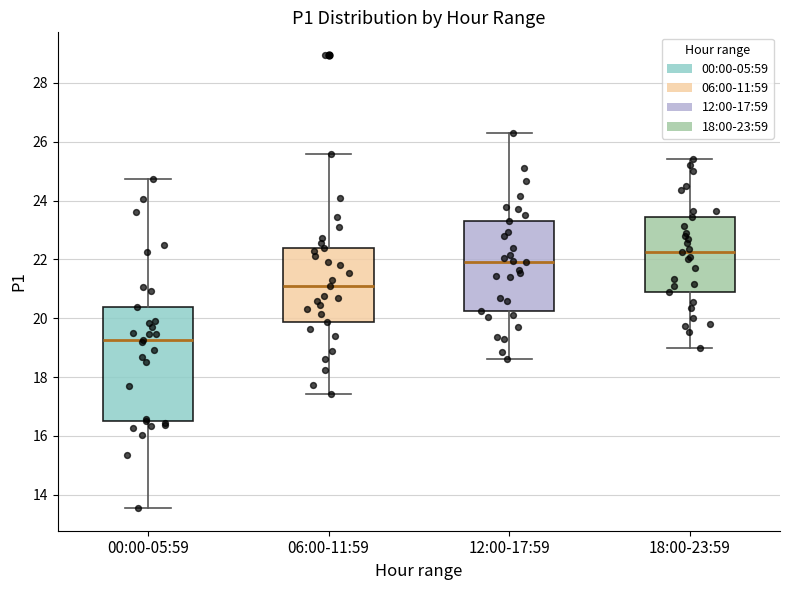

Reading left to right, read every box against the y-axis: the position of its median line, the range the box covers, and the ends of its whiskers. The values are not printed on the chart, so give them approximately, as read against the axis.

00:00-05:59: median 19.2, box 16.6 to 20.4, whiskers 13.6 to 24.8
06:00-11:59: median 21.2, box 19.8 to 22.4, whiskers 17.4 to 25.6
12:00-17:59: median 22.0, box 20.2 to 23.4, whiskers 18.6 to 26.4
18:00-23:59: median 22.2, box 21.0 to 23.4, whiskers 19.0 to 25.4